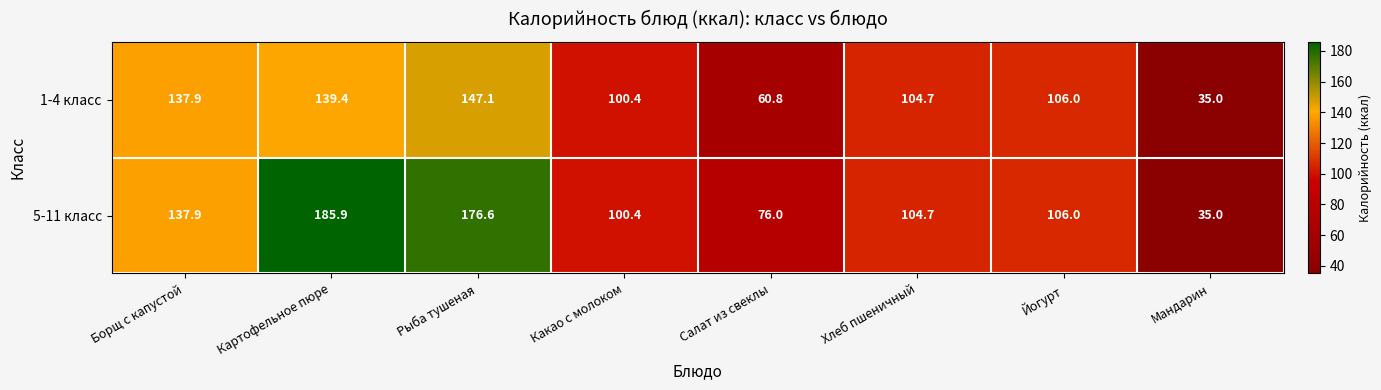

What is the minimum value shown in the chart?

35.0